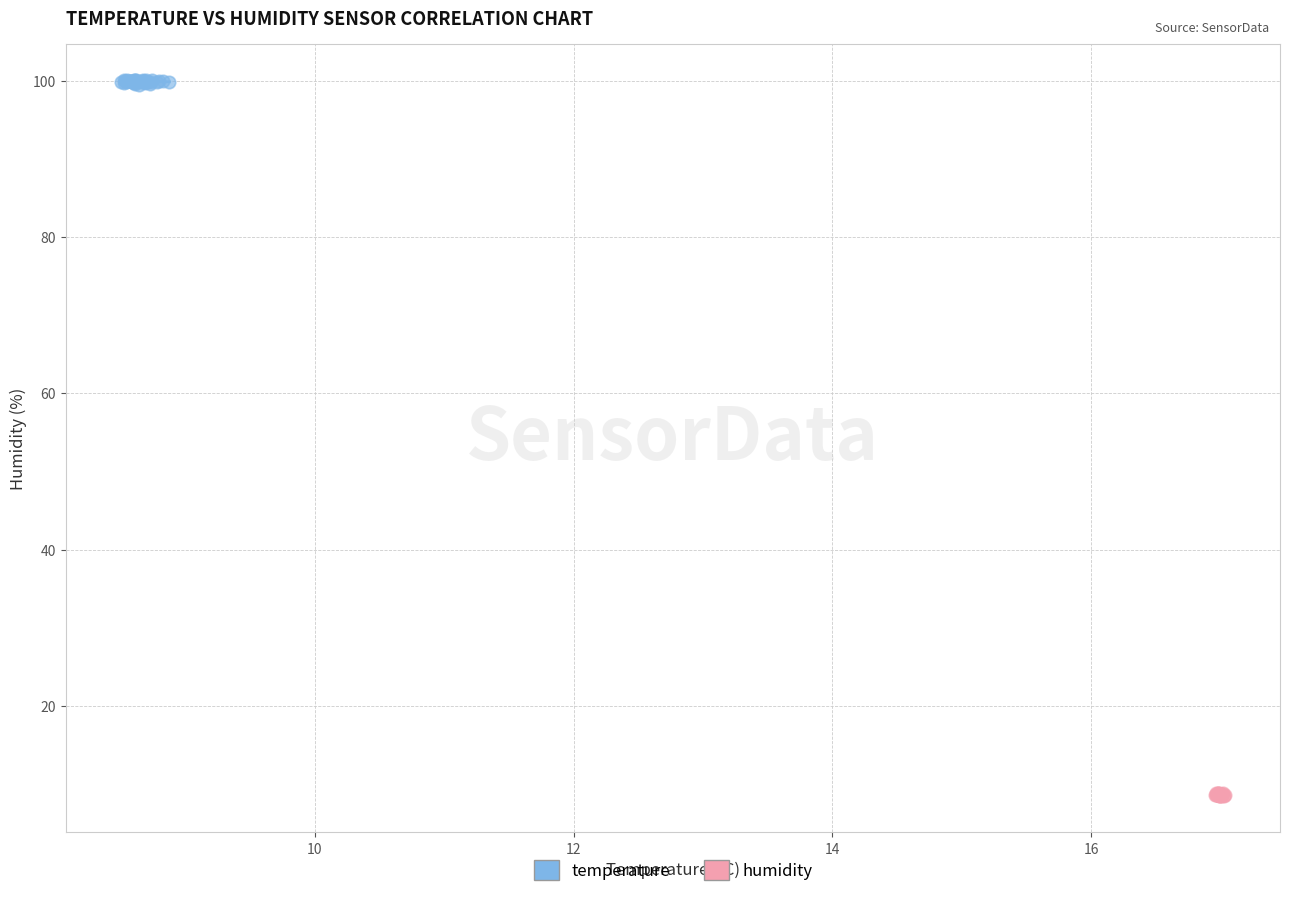

Which series reaches the minimum Y coordinate?

humidity